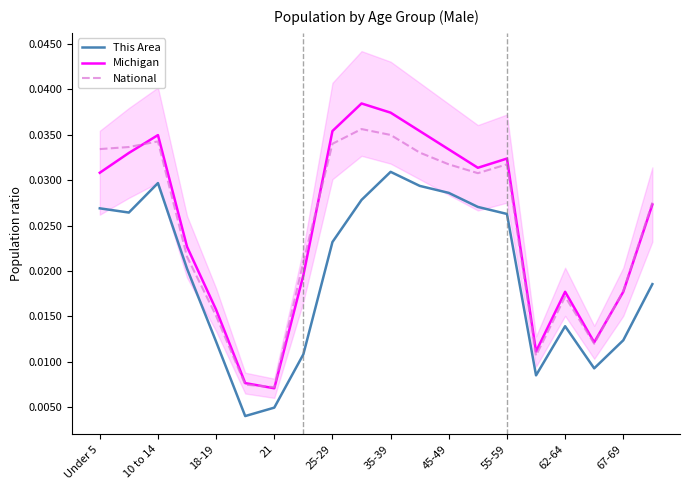

True or false: Michigan and This Area intersect in this chart.

False